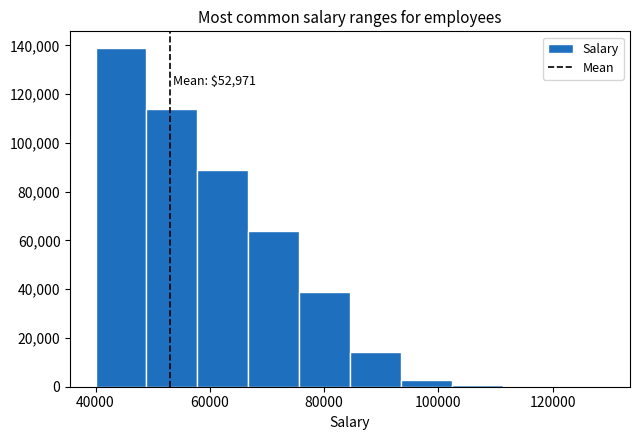

Which range on the x-axis has the tallest bar?

40000 to 48000